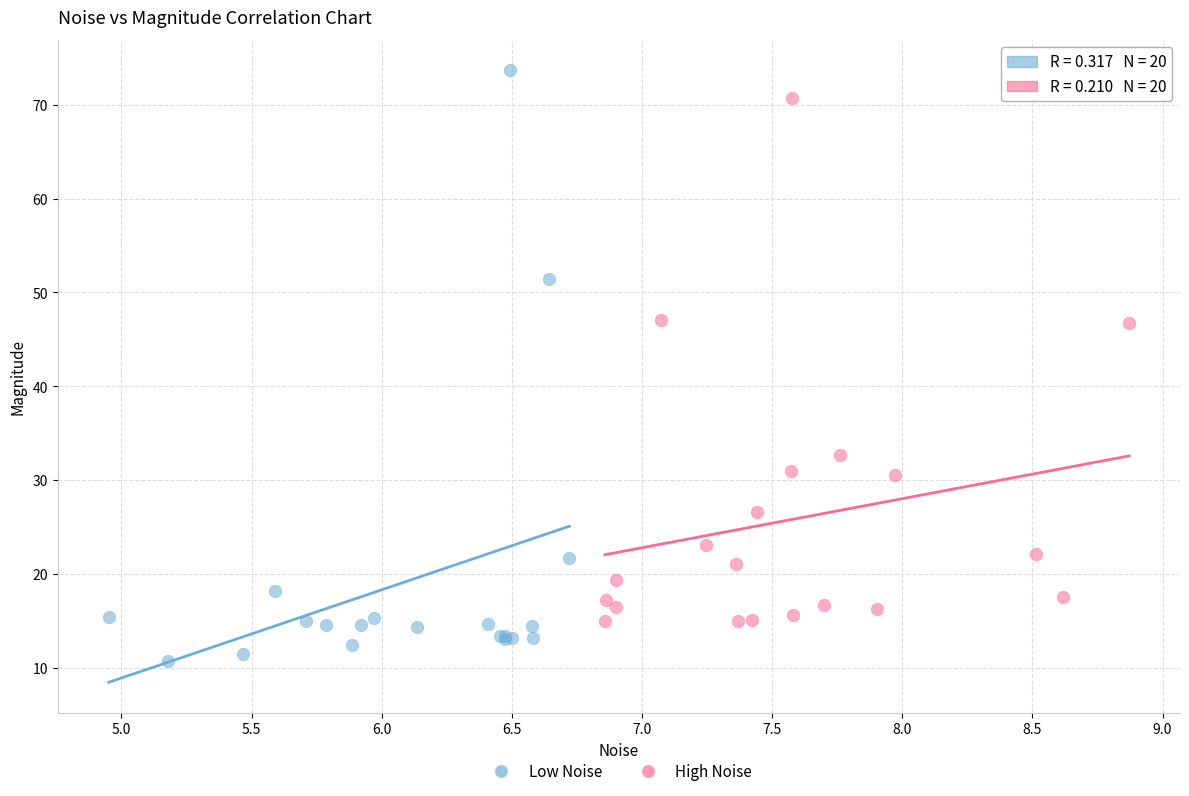

What are all the series names shown in the legend?

Low Noise, High Noise